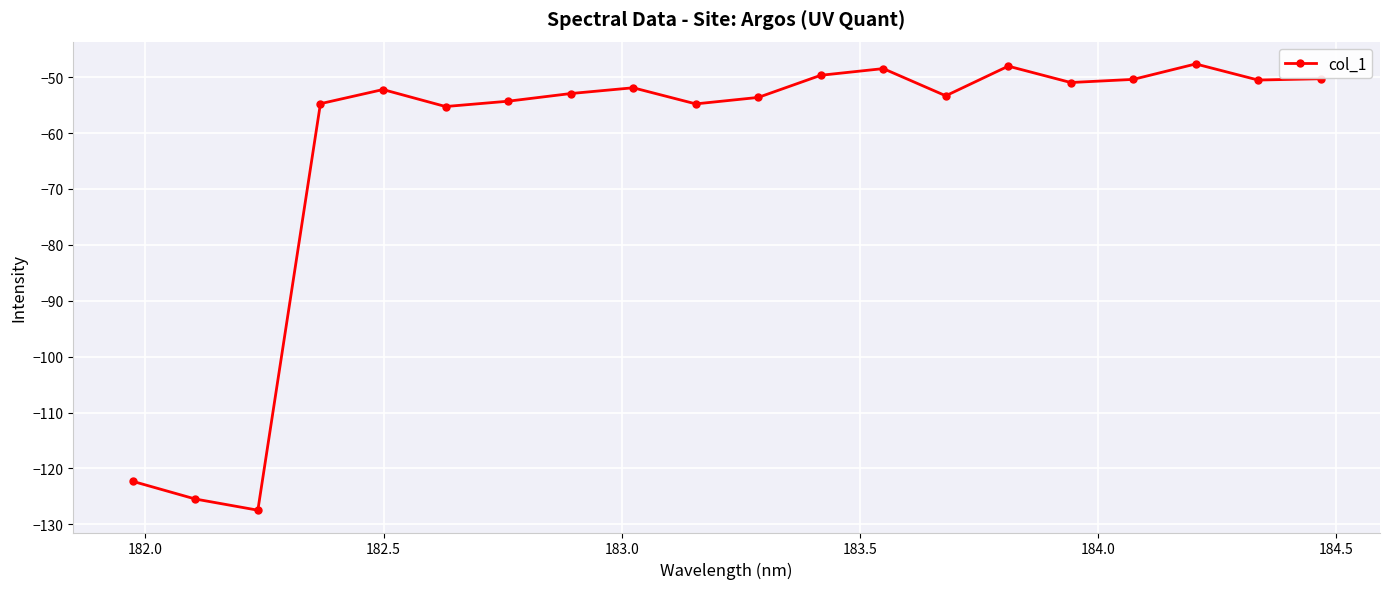

How many categories are shown in the chart?

20